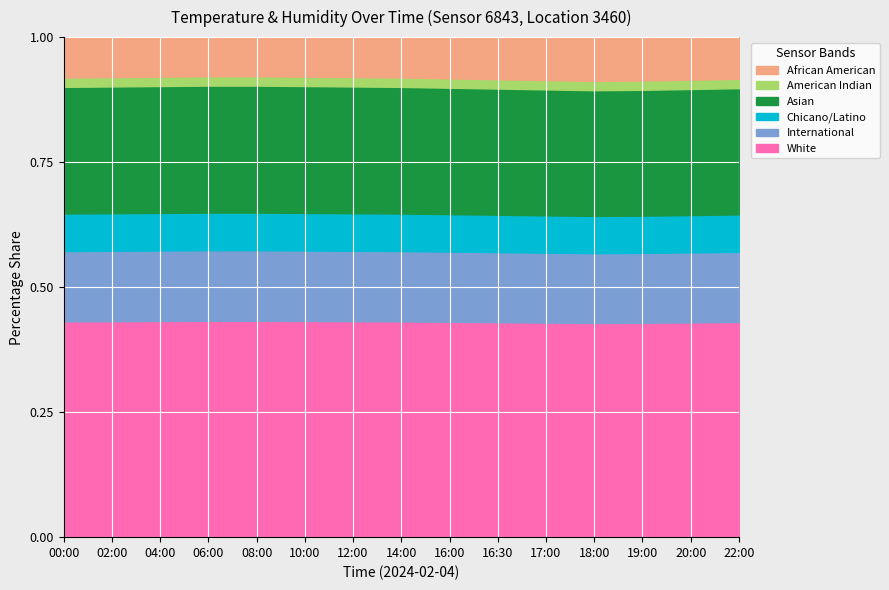

True or false: temperature and humidity cross at least once.

False